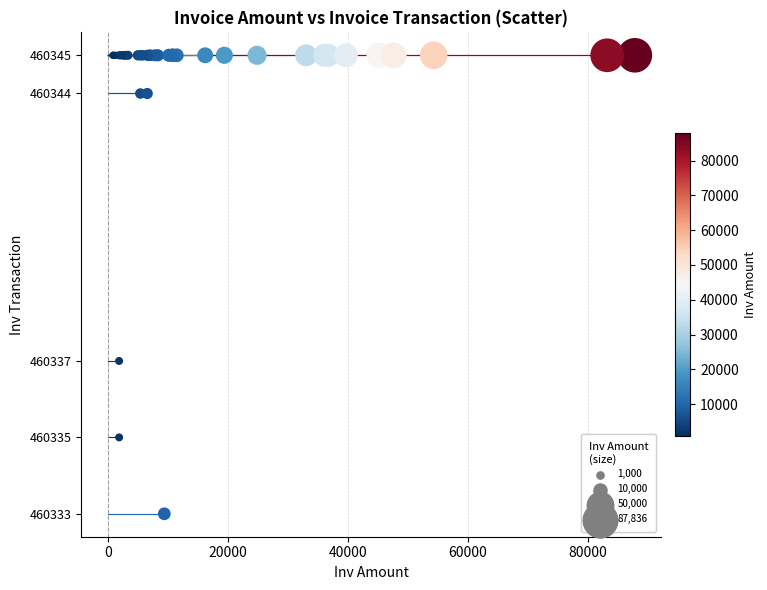

What Y value in the scatter plot is closest to 460339?

460337